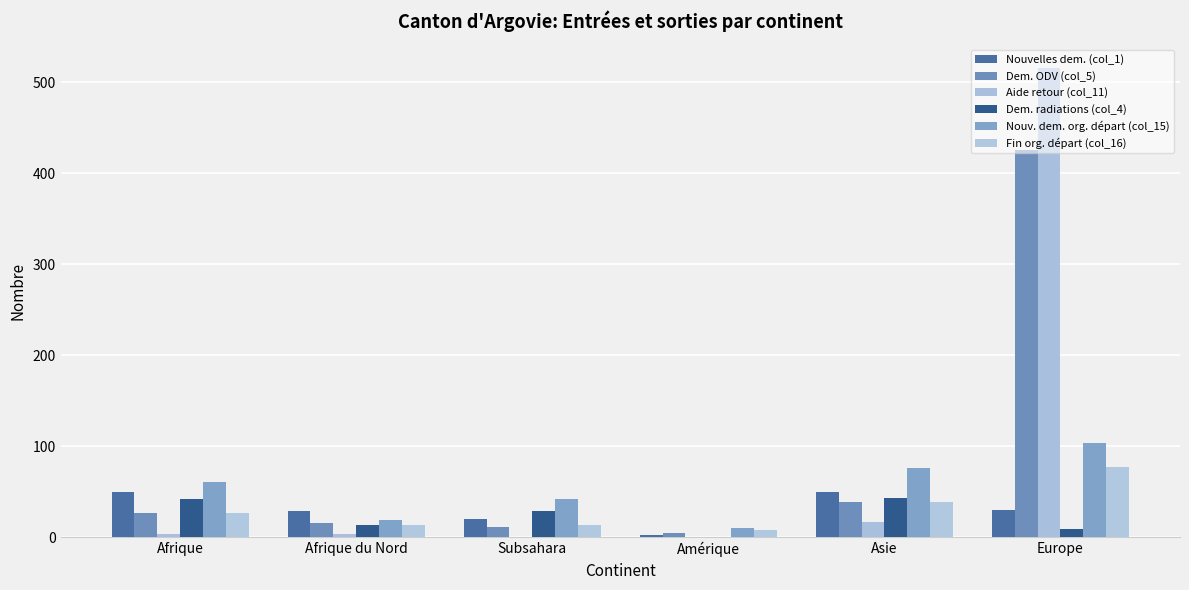

Which series changed the most between Afrique du Nord and Asie?

Nouv. dem. org. départ (col_15)